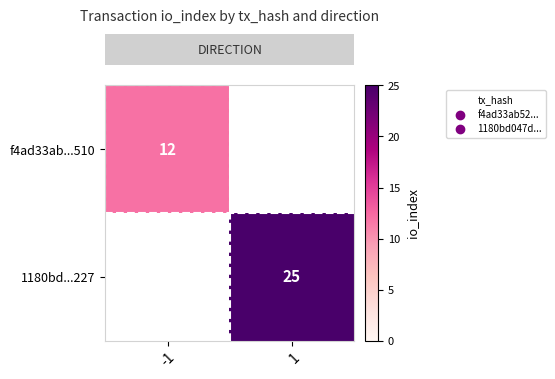

What value does the row_0 series have at -1?

12.0